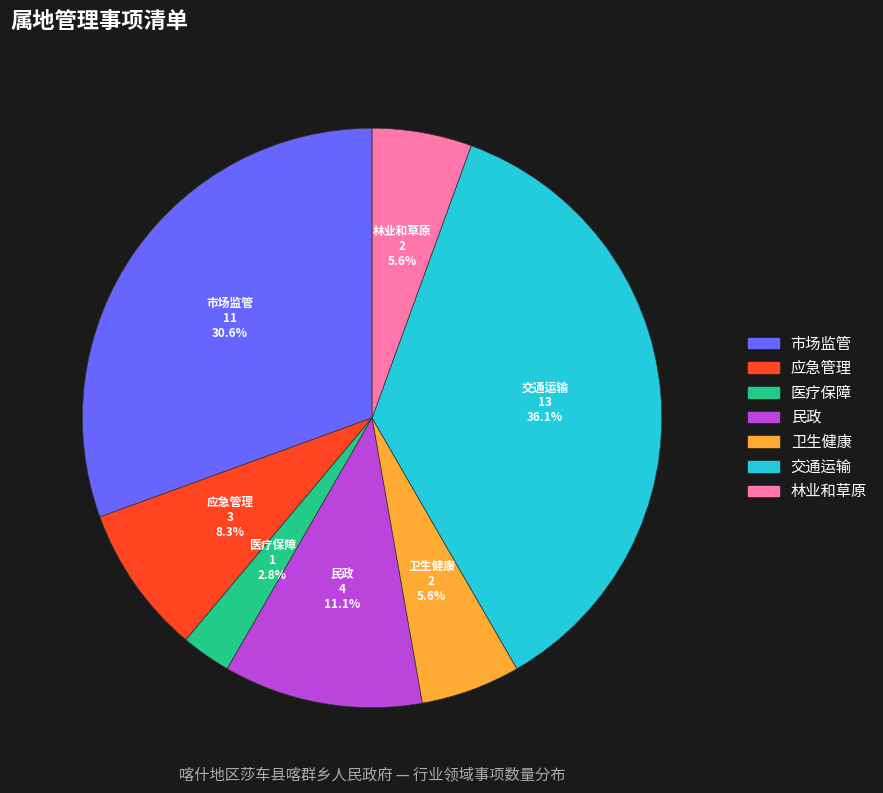

Which has a higher value, 交通运输 or 市场监管?

交通运输